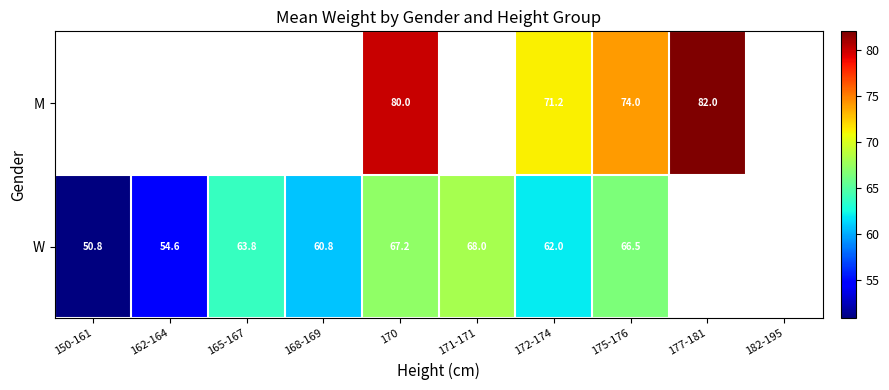

The value of M at 175-176 is 130.1. True or false?

False